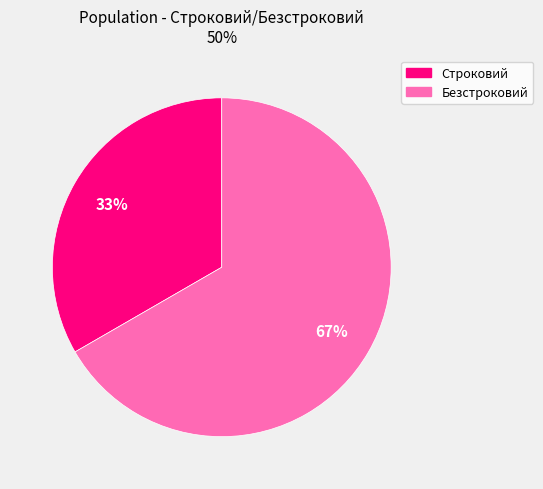

Rank the categories by value from lowest to highest.

Строковий, Безстроковий